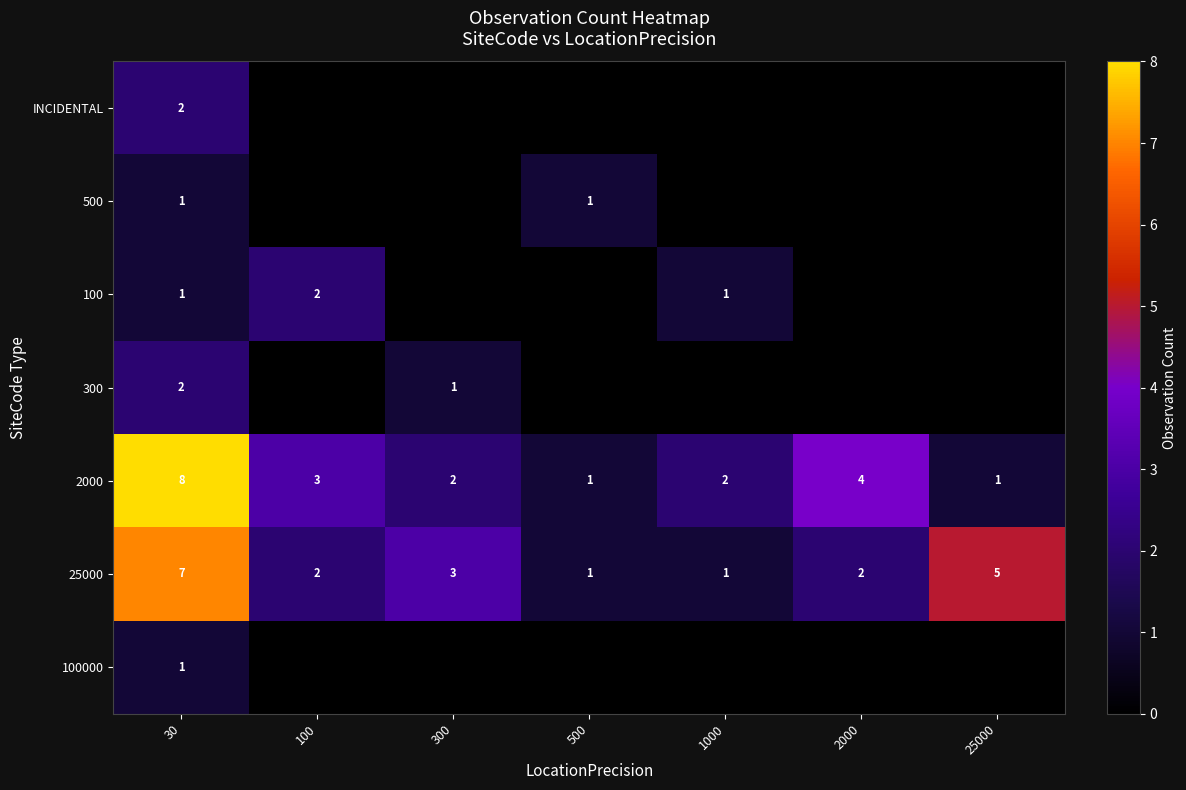

What is the difference between the 25000 values at 1000 and 30?

6